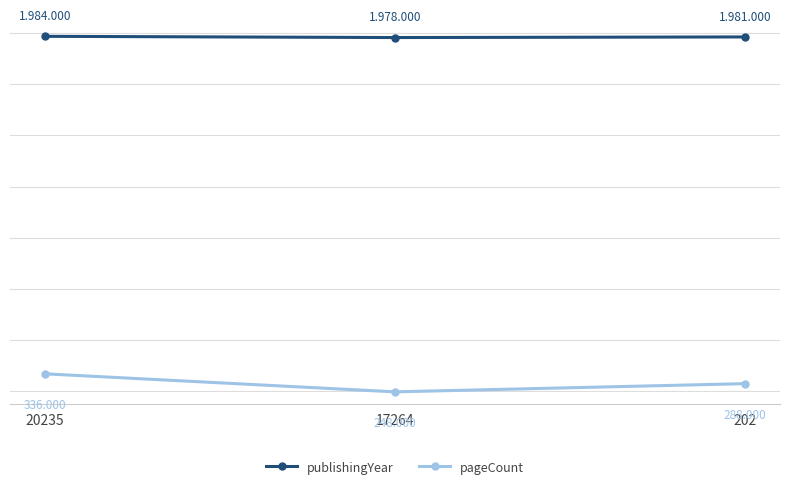

Which series has the largest total across all categories?

publishingYear